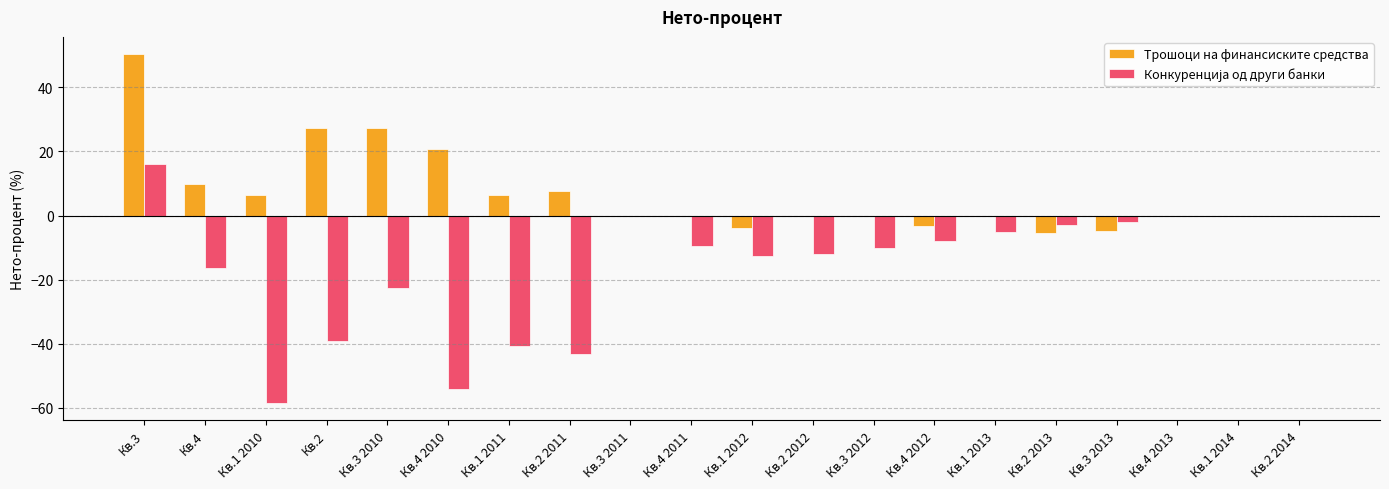

What is the total value across all series at Кв.3 2012?

-10.0